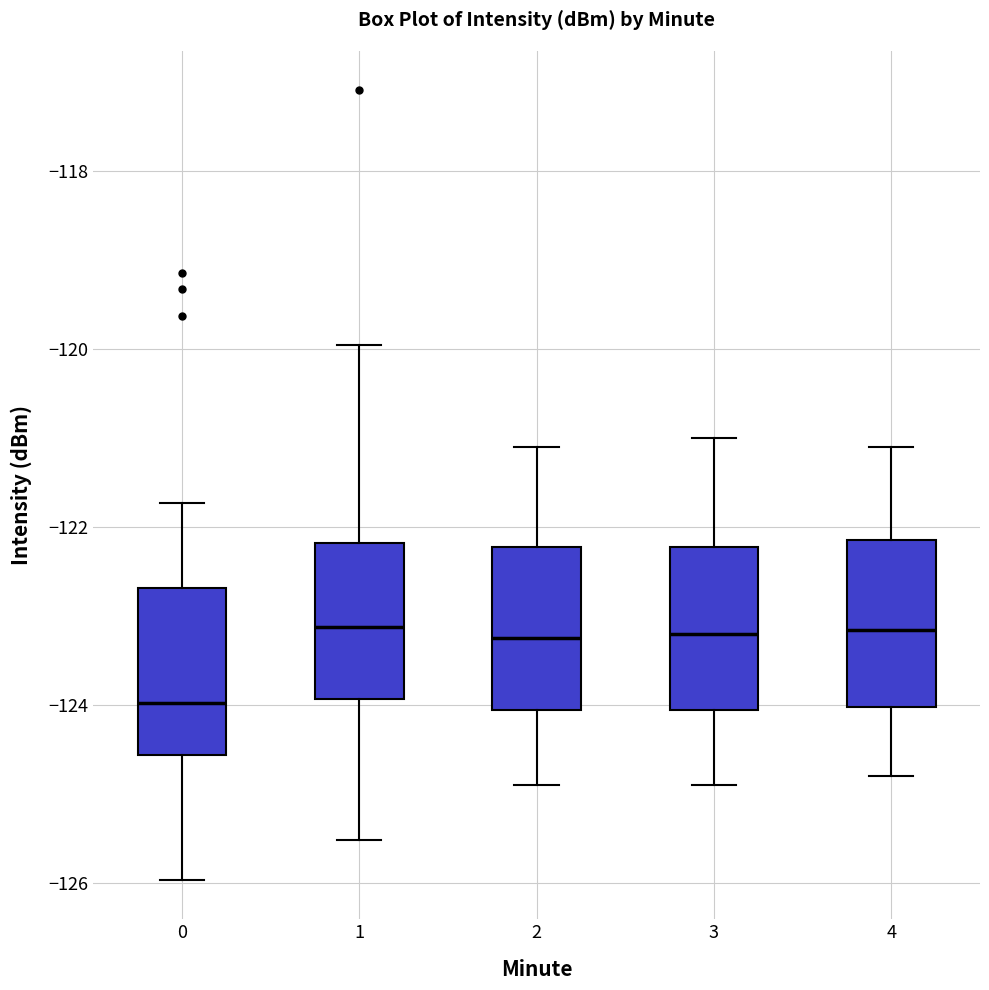

Reading left to right, read every box against the y-axis: the position of its median line, the range the box covers, and the ends of its whiskers. The values are not printed on the chart, so give them approximately, as read against the axis.

0: median -124.0, box -124.6 to -122.6, whiskers -126.0 to -121.8
1: median -123.2, box -124.0 to -122.2, whiskers -125.6 to -120.0
2: median -123.2, box -124.0 to -122.2, whiskers -124.8 to -121.0
3: median -123.2, box -124.0 to -122.2, whiskers -124.8 to -121.0
4: median -123.2, box -124.0 to -122.2, whiskers -124.8 to -121.0